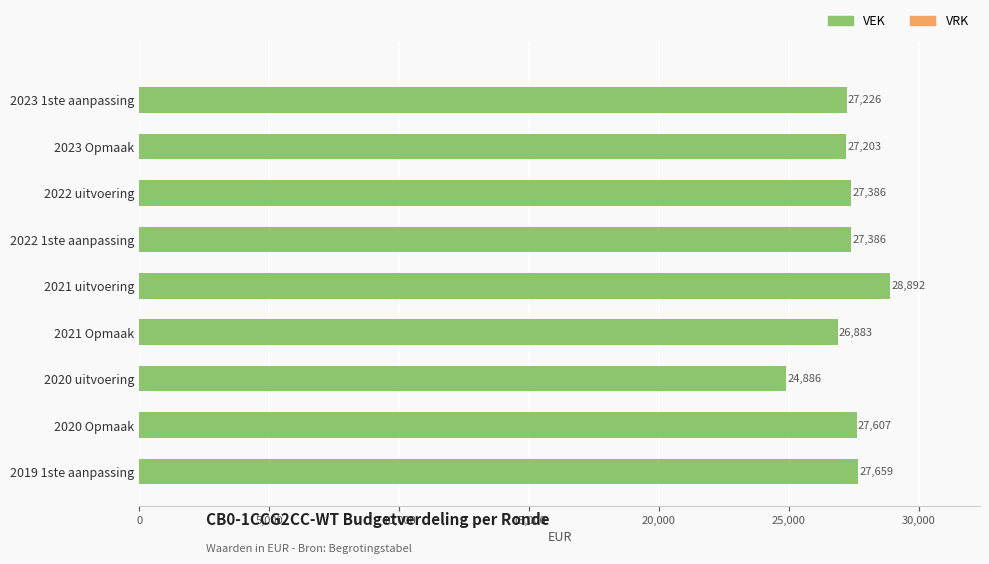

What is the difference between the values at 2022 1ste aanpassing and 2020 uitvoering?

2500